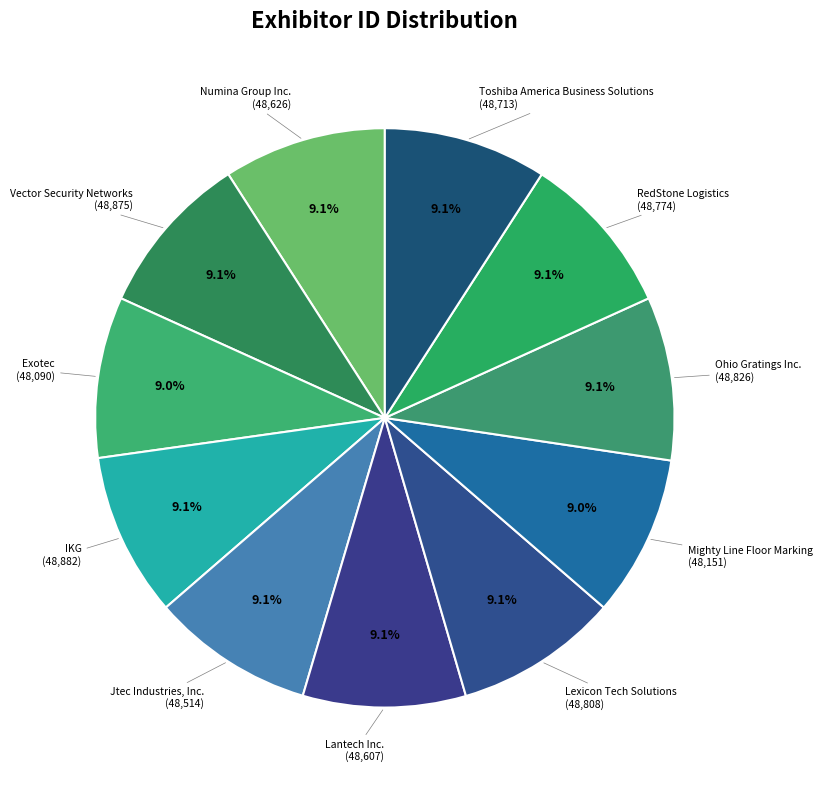

To the nearest percent, what percentage of the pie is Ohio Gratings Inc.?

9%